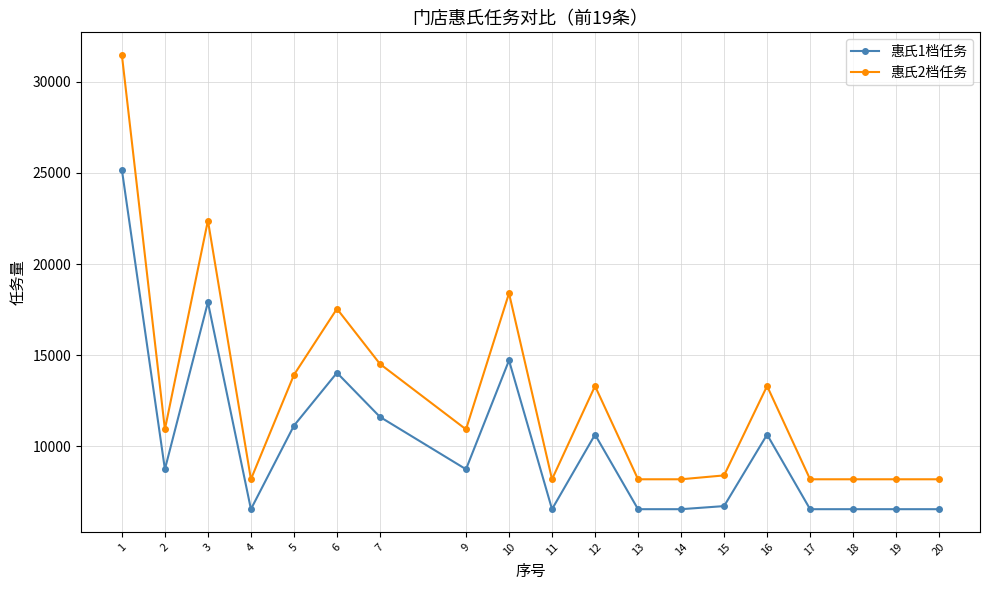

Reading left to right, extract all data points from this chart.

惠氏1档任务: 25170	8750	17910	6560	11140	14040	11620	8750	14720	6560	10650	6560	6560	6730	10650	6560	6560	6560	6560
惠氏2档任务: 31463	10938	22388	8200	13925	17550	14525	10938	18400	8200	13313	8200	8200	8413	13313	8200	8200	8200	8200